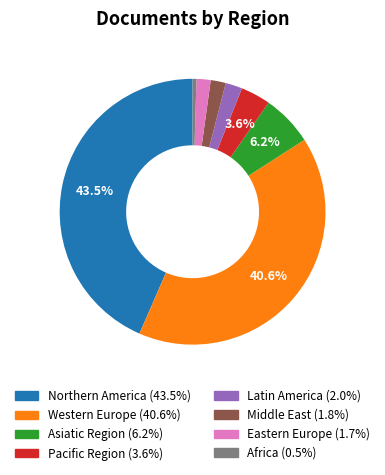

Is there any slice that represents more than half of the pie?

No